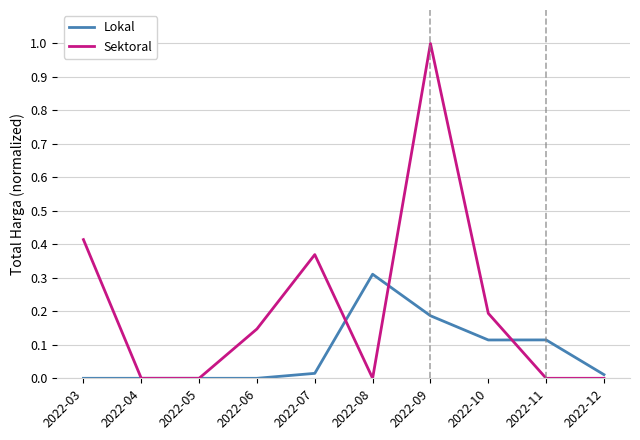

What are all the series names shown in the legend?

Lokal, Sektoral